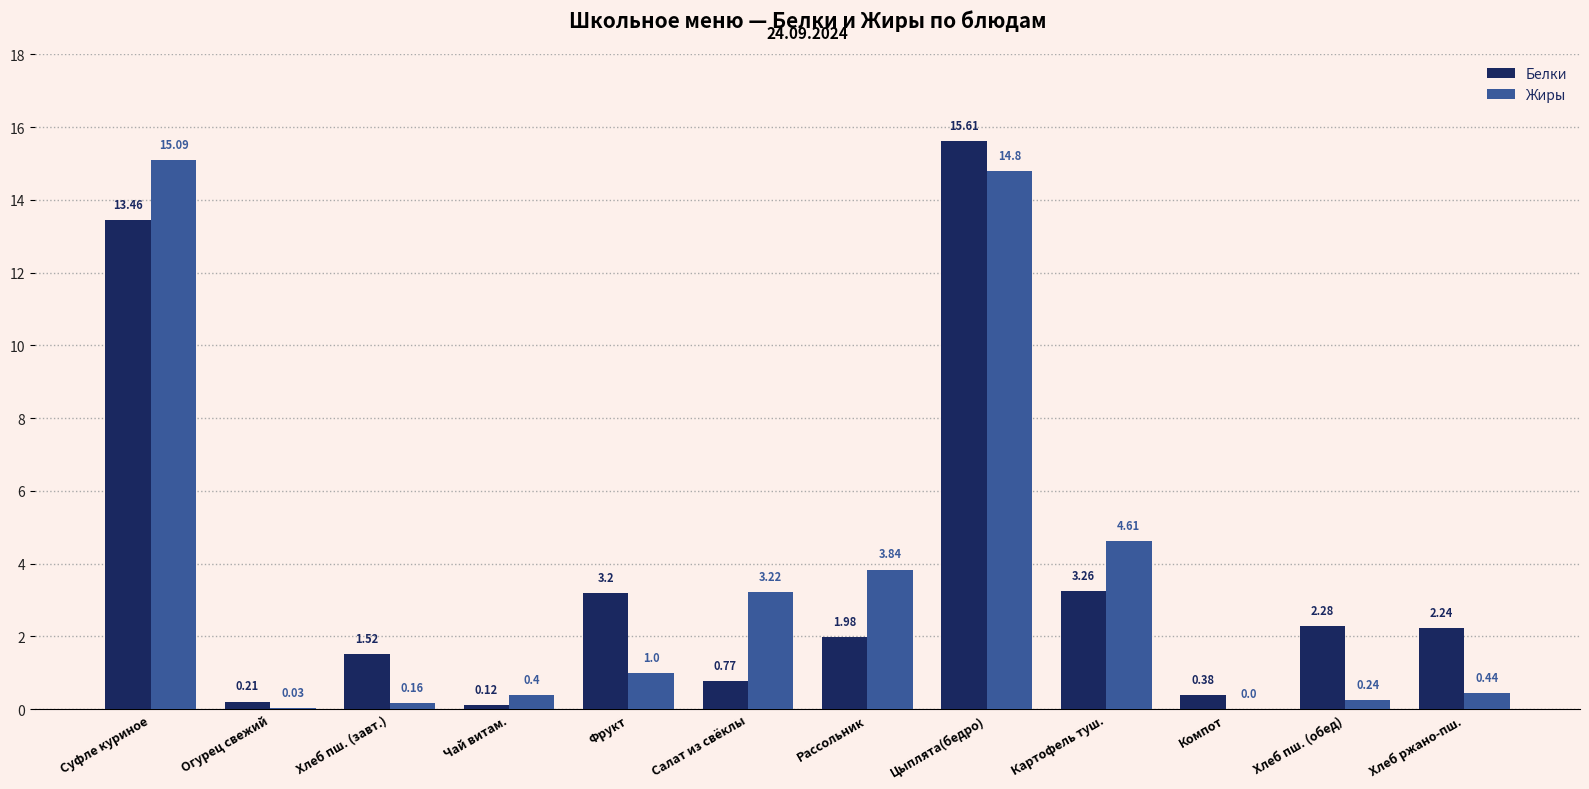

What is the maximum value shown in the chart?

15.6